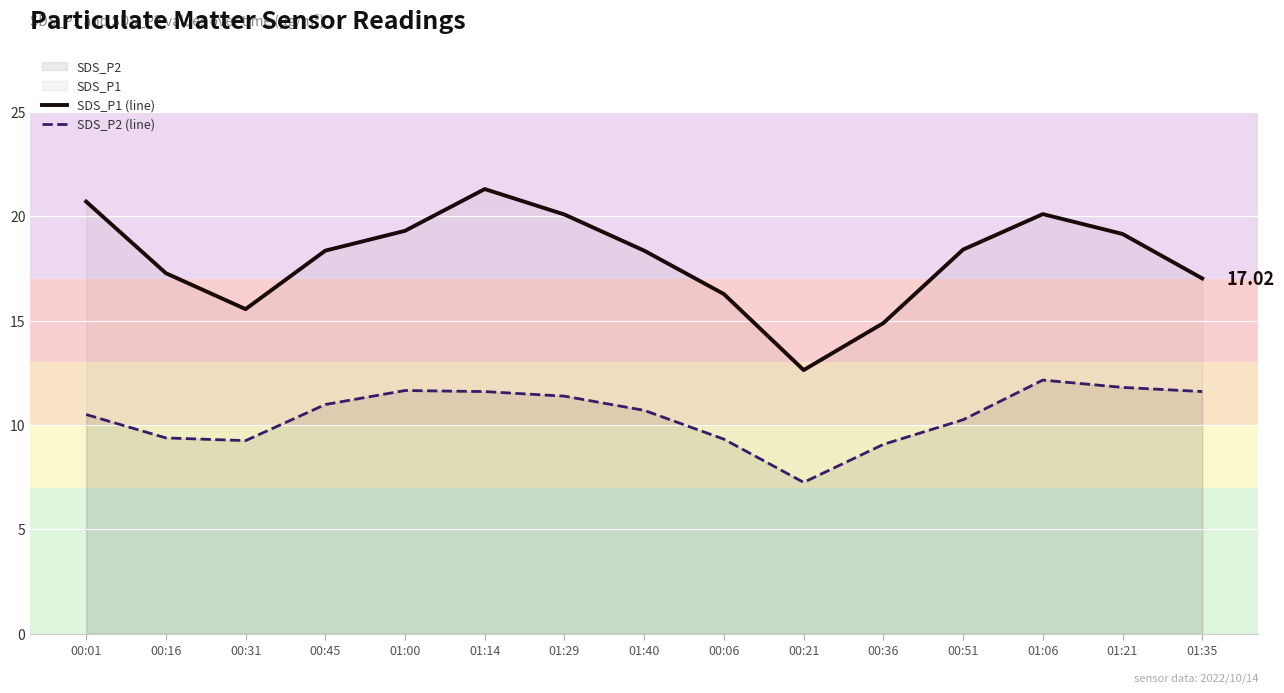

Reading right to left, extract all data points from this chart.

SDS_P1 (line): 01:35=17.0	01:21=19.1	01:06=20.1	00:51=18.4	00:36=14.9	00:21=12.6	00:06=16.3	01:40=18.4	01:29=20.1	01:14=21.3	01:00=19.3	00:45=18.4	00:31=15.6	00:16=17.3	00:01=20.7
SDS_P2 (line): 01:35=11.6	01:21=11.8	01:06=12.2	00:51=10.2	00:36=9.1	00:21=7.2	00:06=9.3	01:40=10.7	01:29=11.4	01:14=11.6	01:00=11.7	00:45=11.0	00:31=9.2	00:16=9.4	00:01=10.5